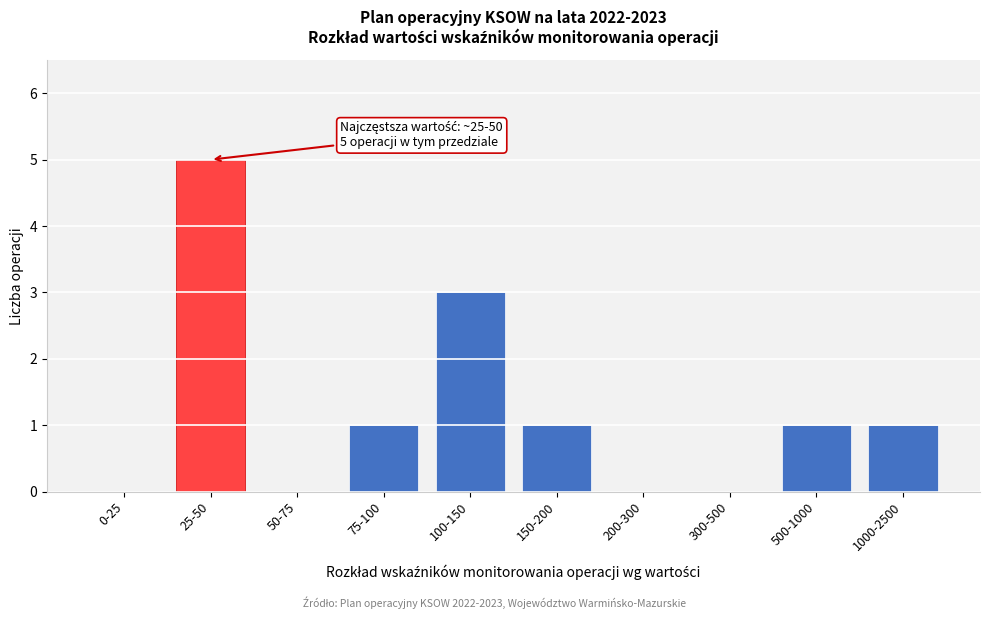

Reading left to right, transcribe all the data shown in this chart.

0-25=0	25-50=5	50-75=0	75-100=1	100-150=3	150-200=1	200-300=0	300-500=0	500-1000=1	1000-2500=1